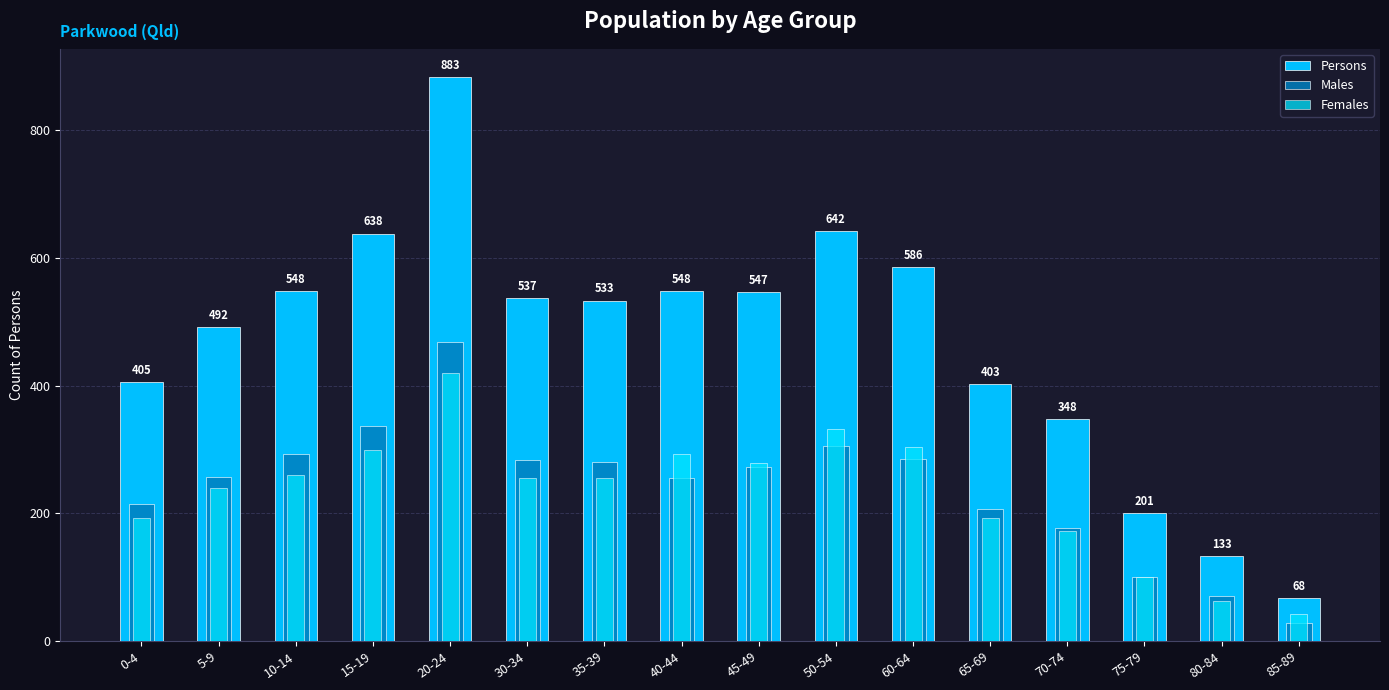

What is the smallest value displayed?

28